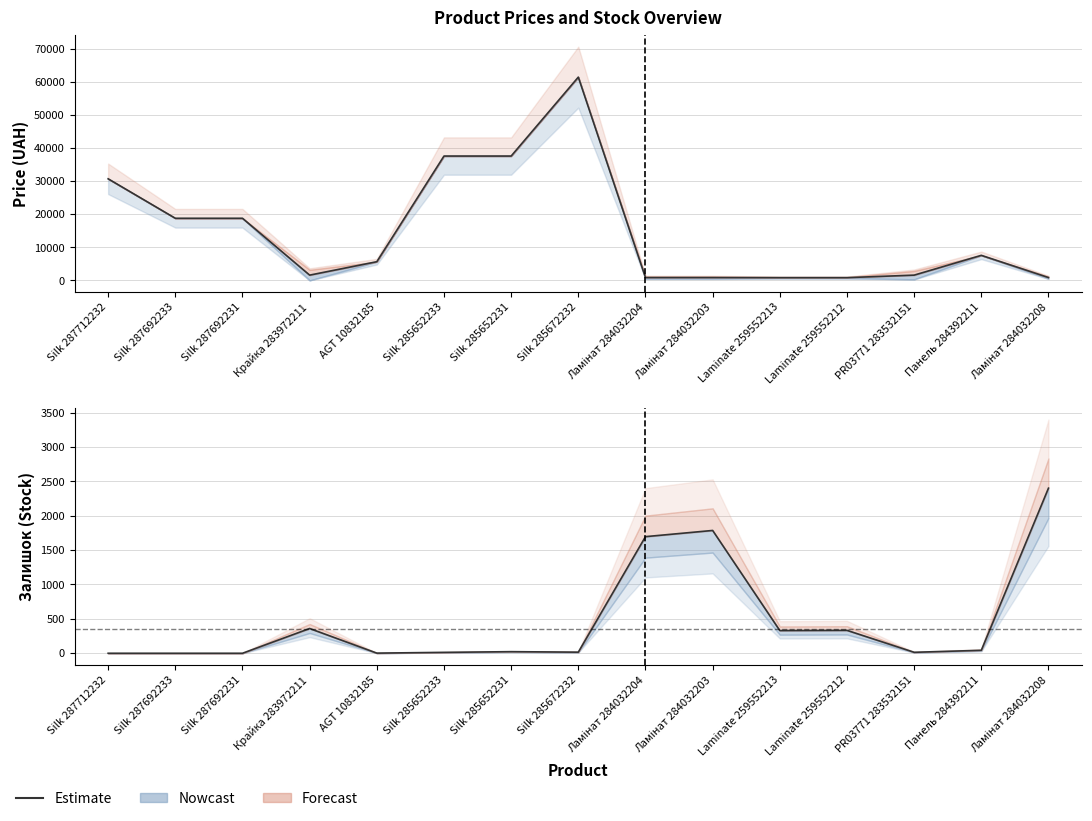

Which series has the largest range (max minus min)?

Ціна